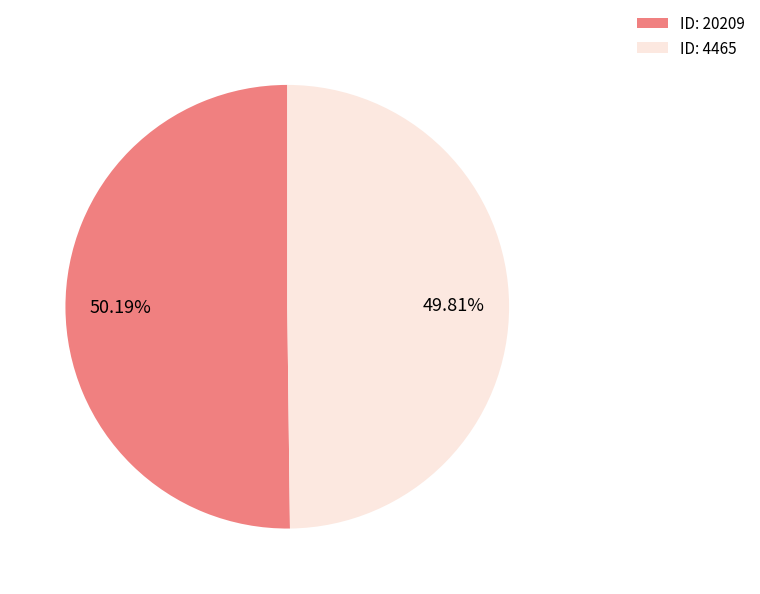

How many slices are in this pie chart?

2